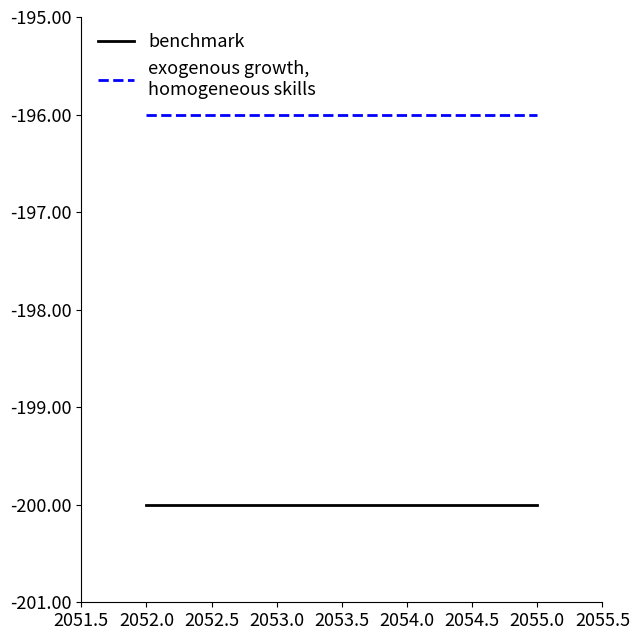

What is the smallest value displayed?

-200